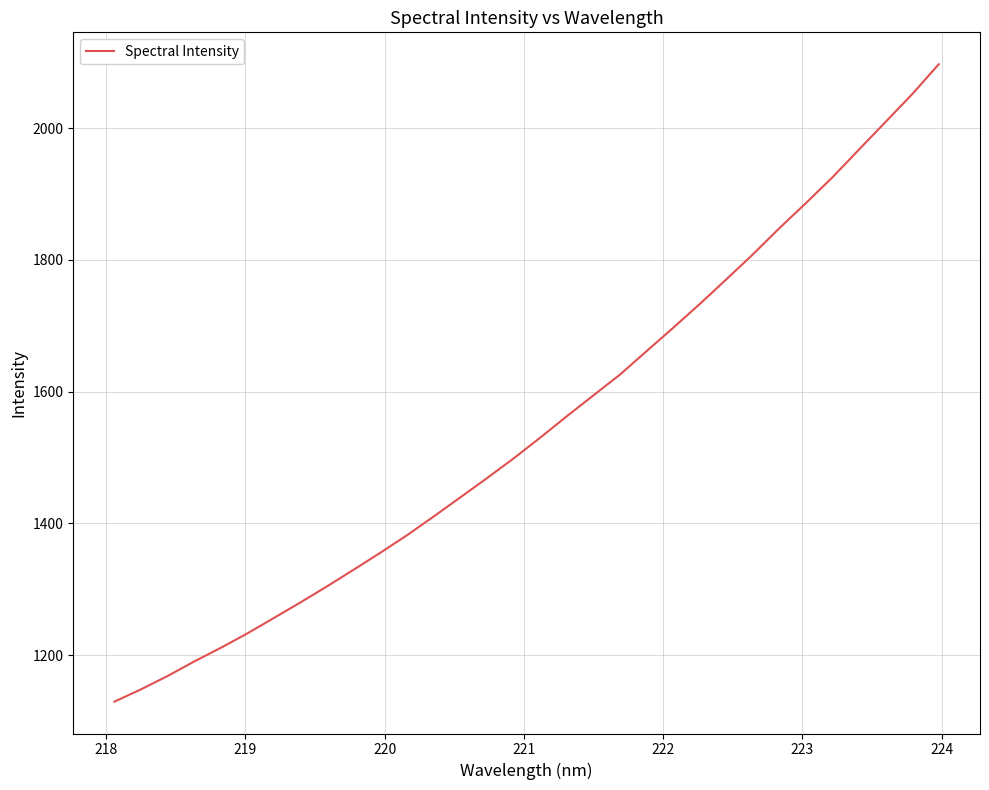

What is the difference between the maximum and minimum values?

967.7